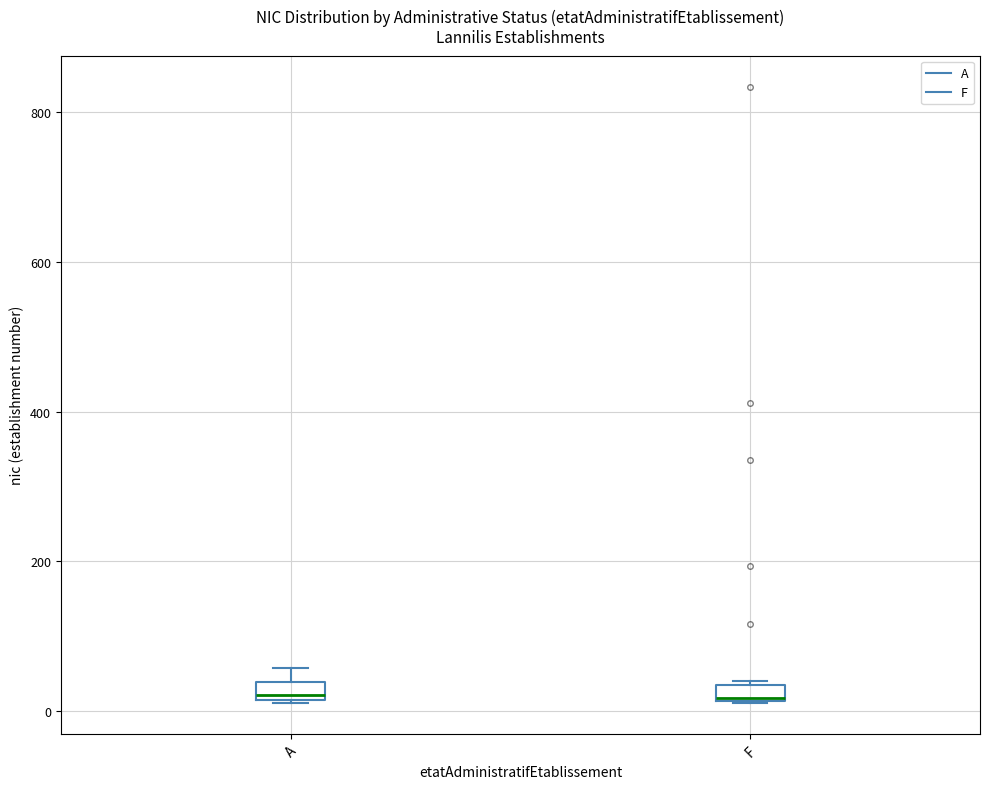

Where is the lower edge of the box for F on the y-axis? The values are not printed on the chart, so give them approximately, as read against the axis.

20